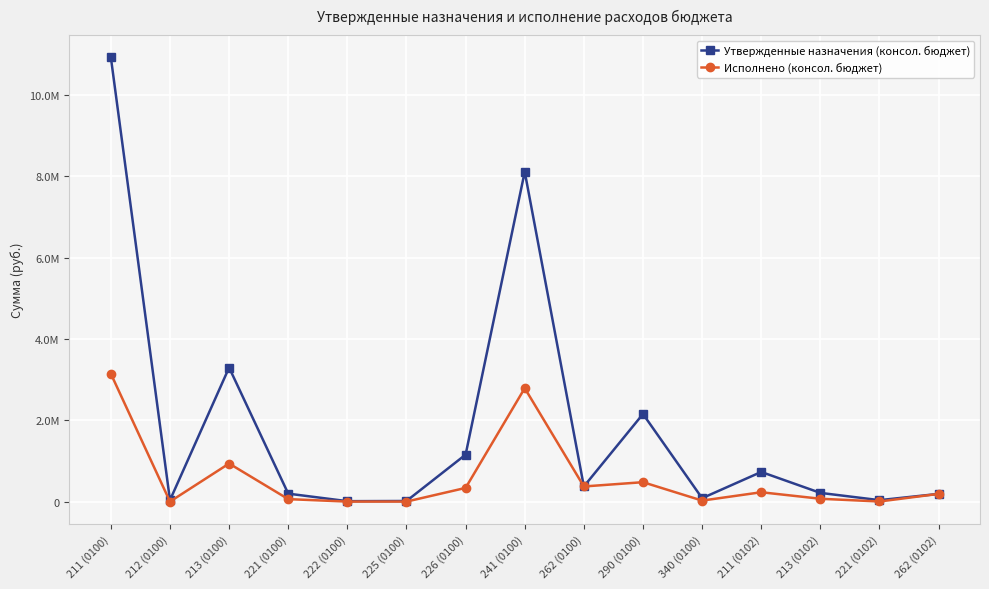

True or false: Утвержденные назначения (консол. бюджет) and Исполнено (консол. бюджет) intersect in this chart.

False